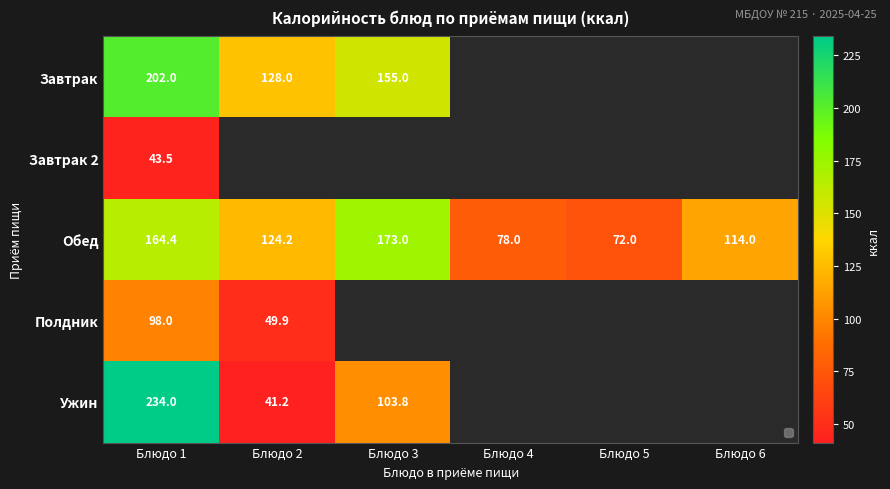

Is the value of Полдник at Блюдо 1 greater than the value of Ужин at Блюдо 3?

No